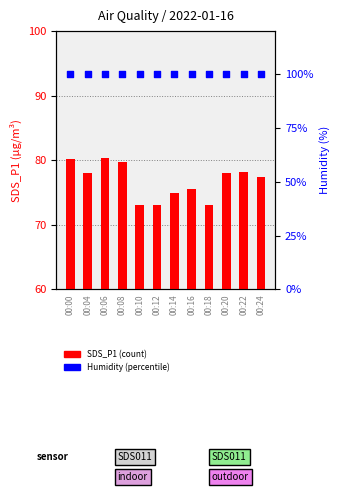

Which series reaches the minimum Y coordinate?

SDS_P1